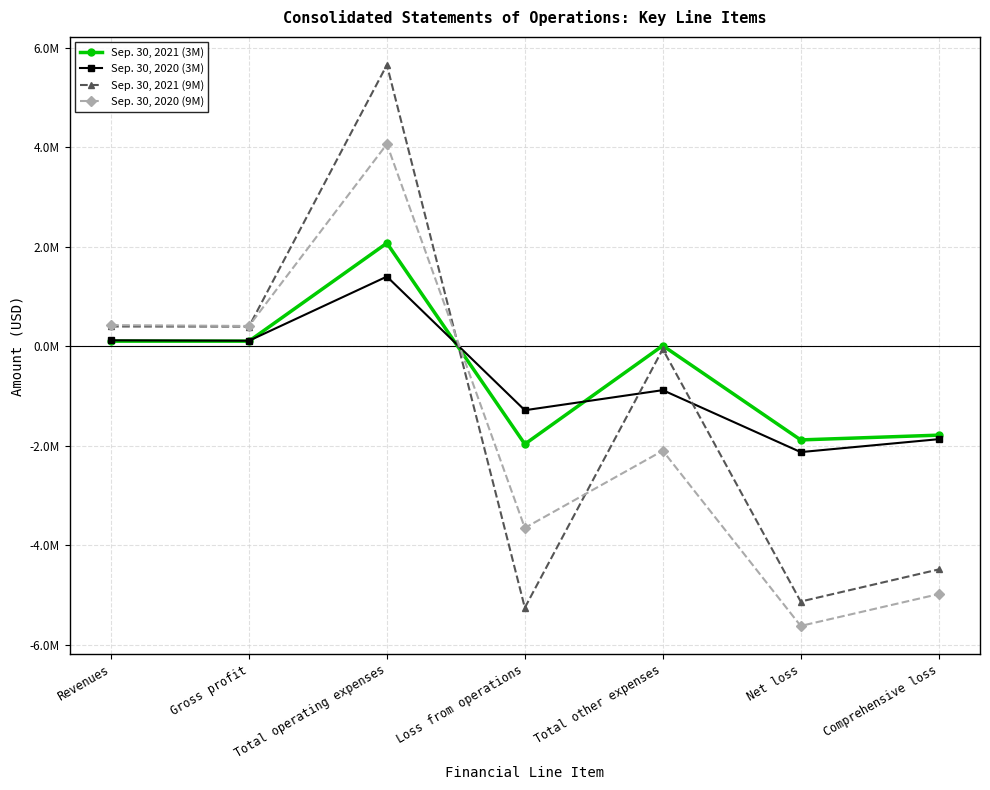

True or false: Sep. 30, 2021 (3M) has more than 0 points higher than both neighbors.

True